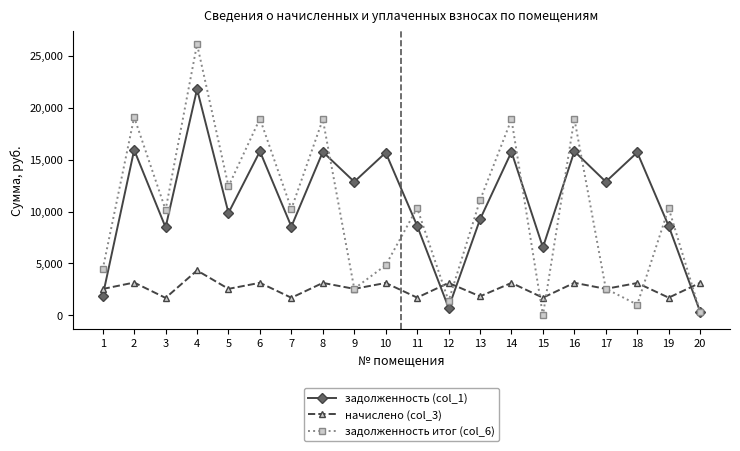

Where does the задолженность итог (col_6) series first go above 10312?

2